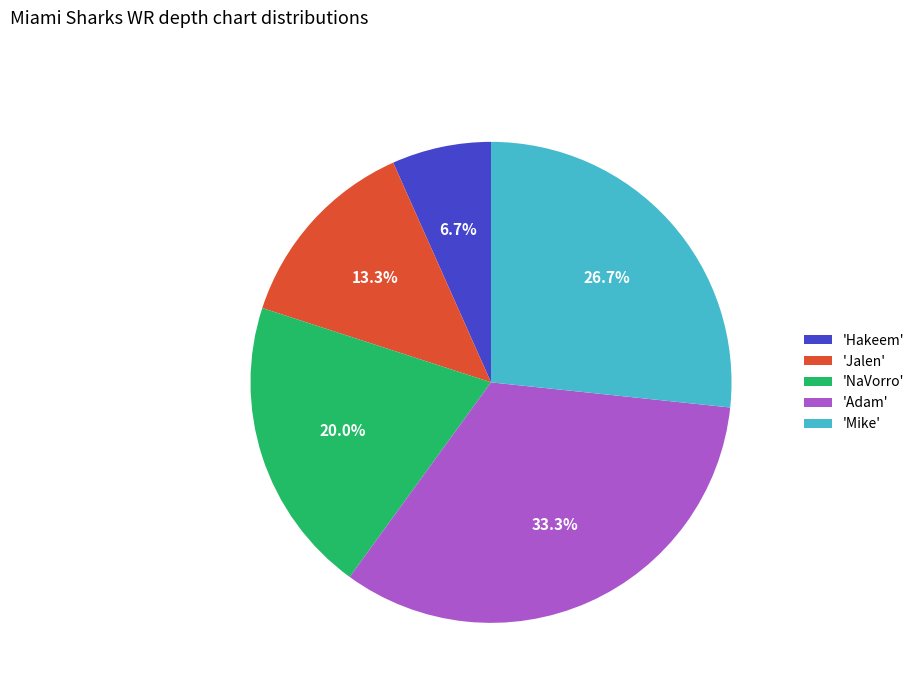

Does 'Jalen' account for over 50% of the chart?

No